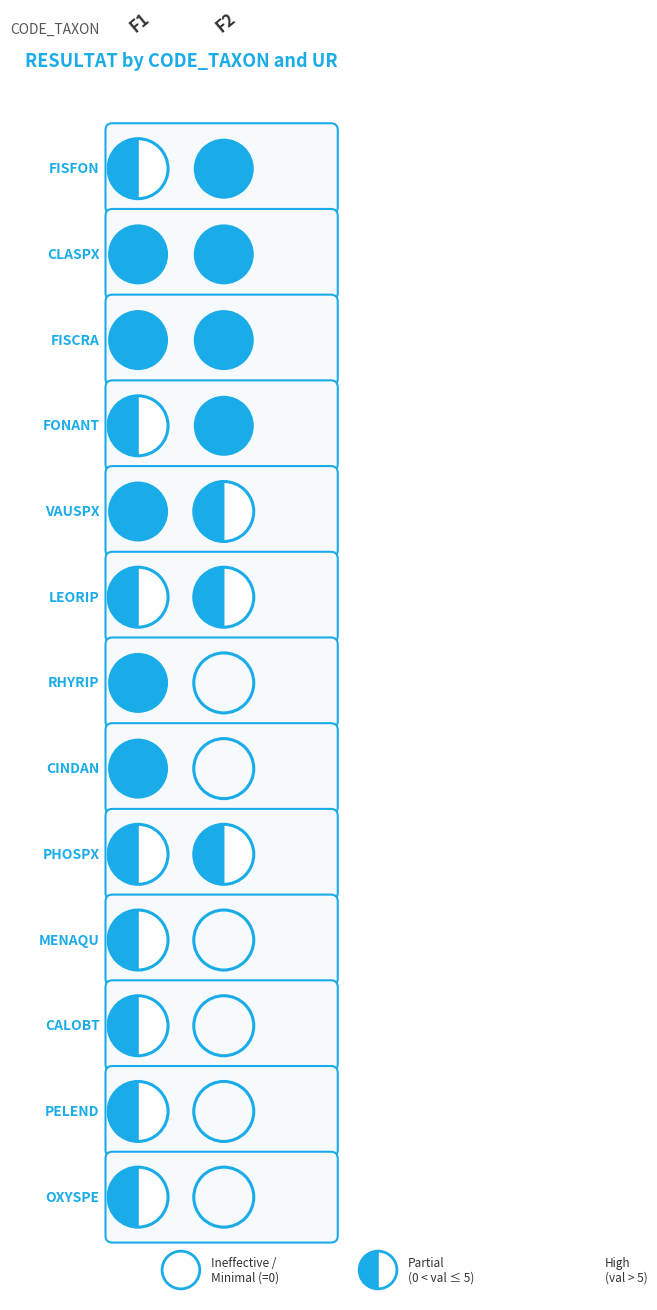

What is the total value across all series at F1?

72.8